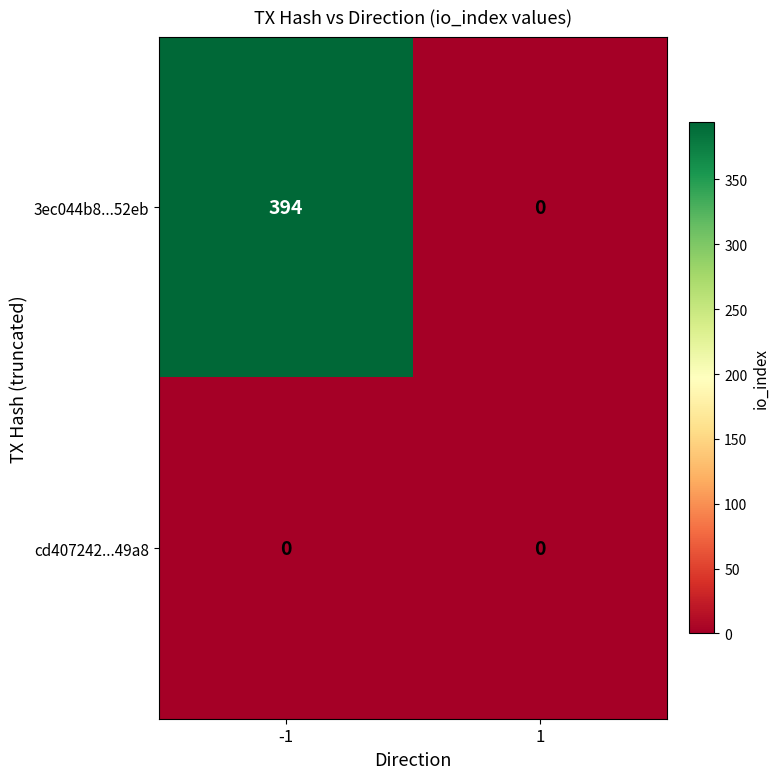

Which series changed the most between -1 and 1?

3ec044b8...52eb